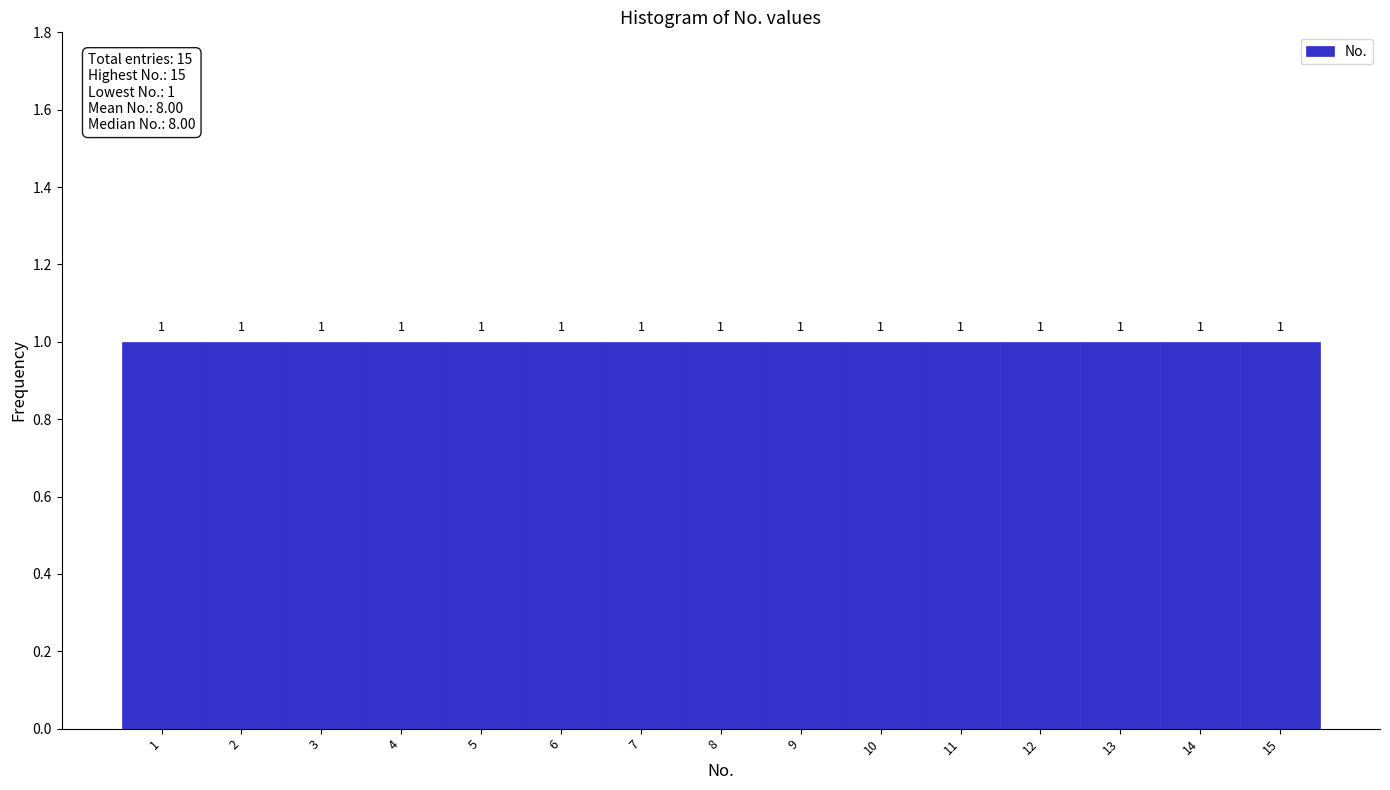

What is the height of the bar covering 2.5 to 3.5 on the x-axis?

1